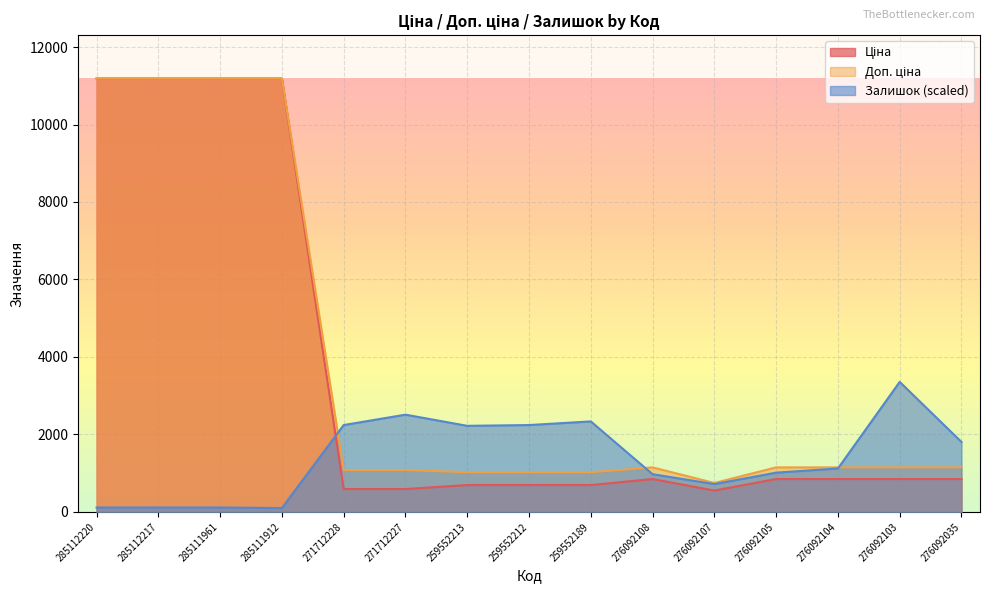

What is the average value of the Доп. ціна series?

3765.7